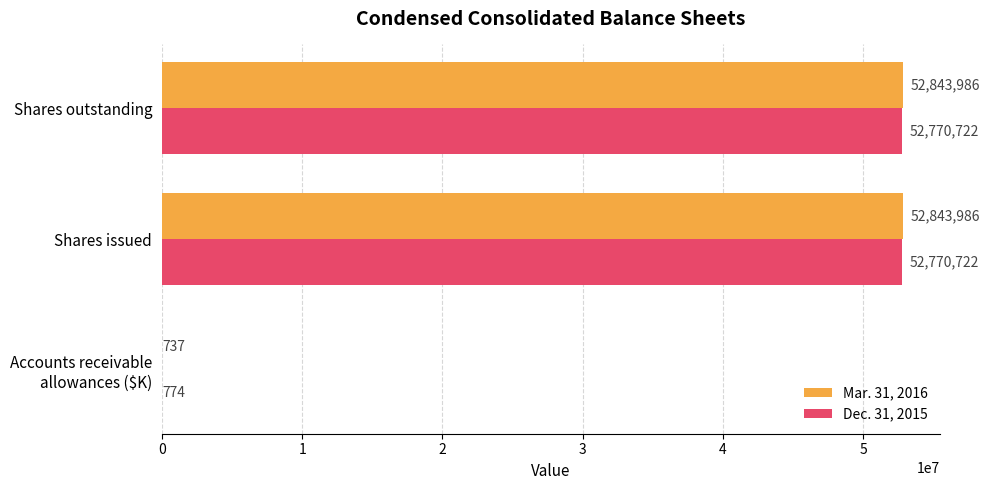

The value of Dec. 31, 2015 at Shares outstanding is 21979263. True or false?

False